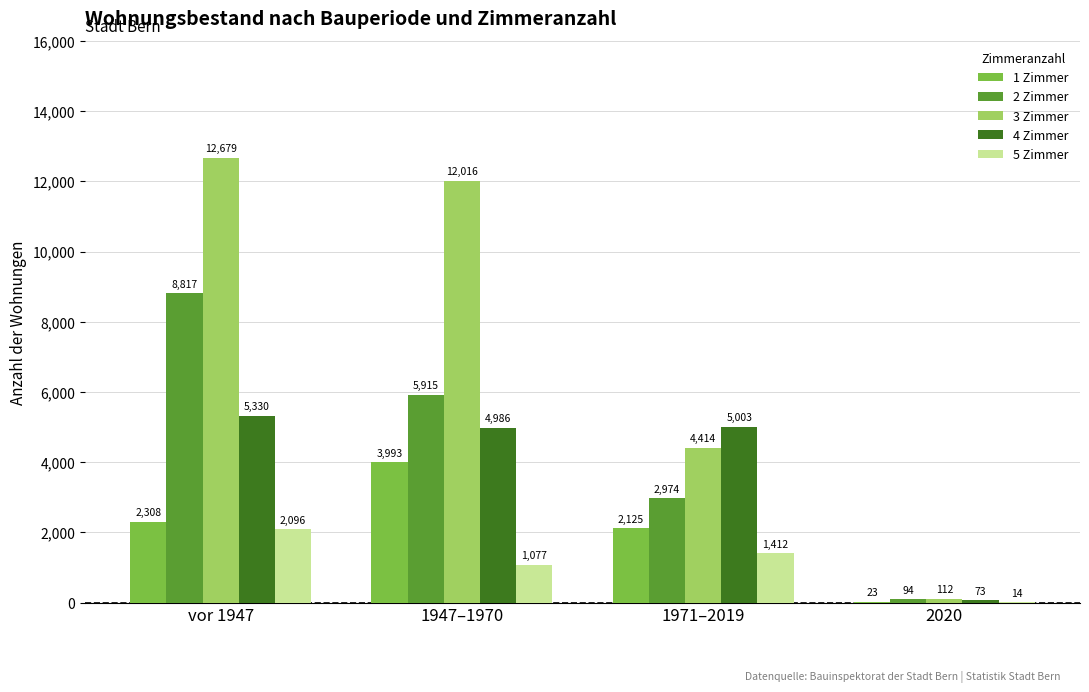

At which label is 2 Zimmer closest to 4455?

1947–1970